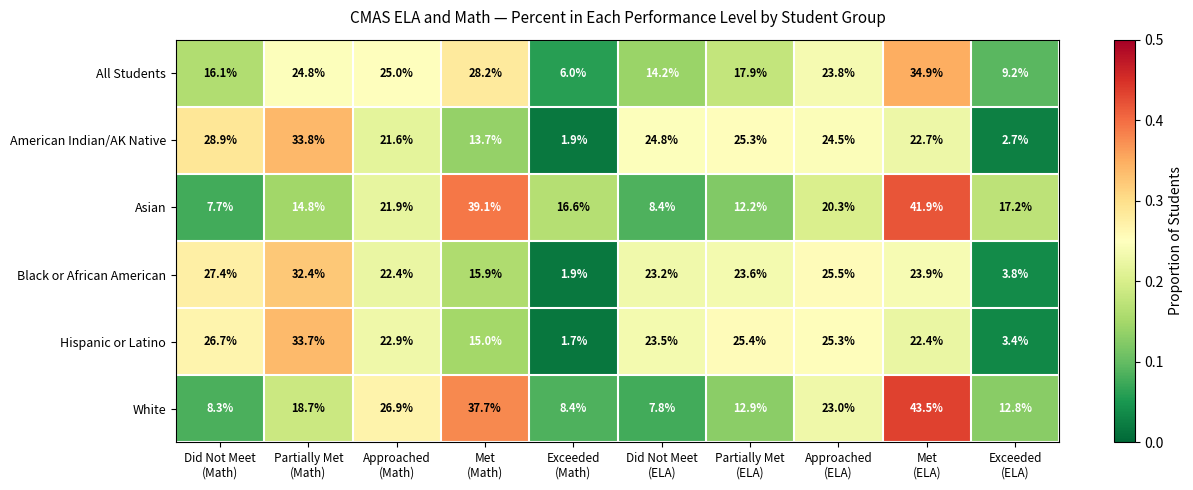

Which series has the largest range (max minus min)?

White